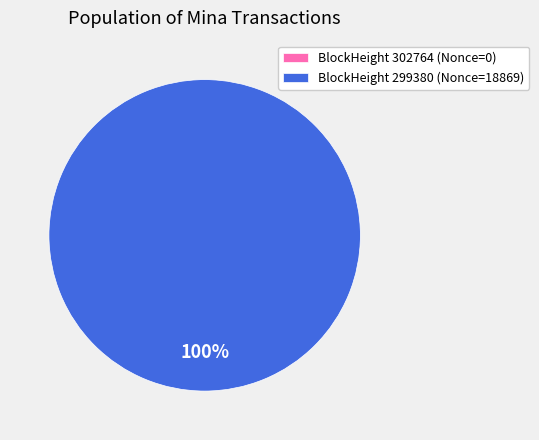

Rank the categories by value from highest to lowest.

299380, 302764